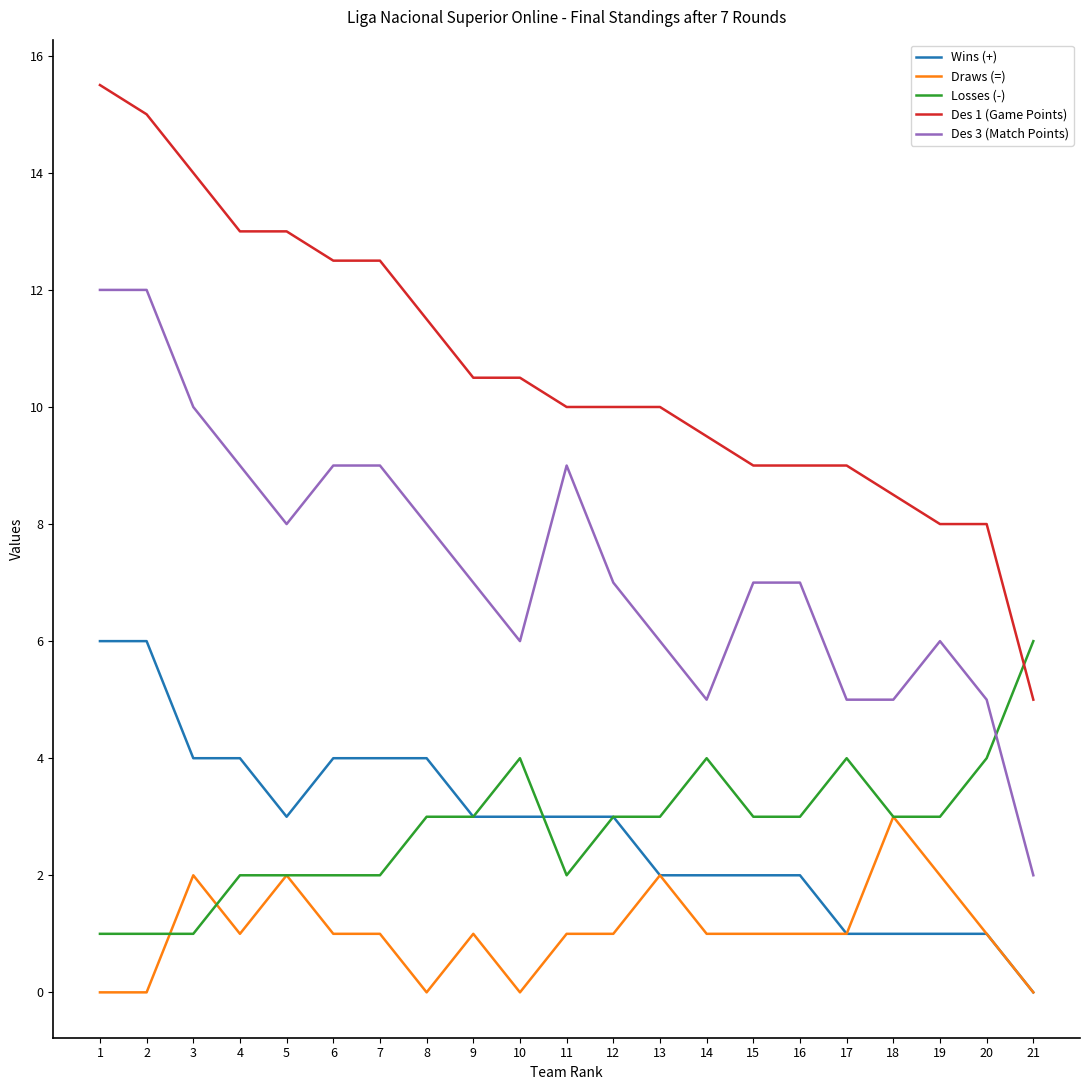

What is the spread (max minus min) of values at 15?

8.0